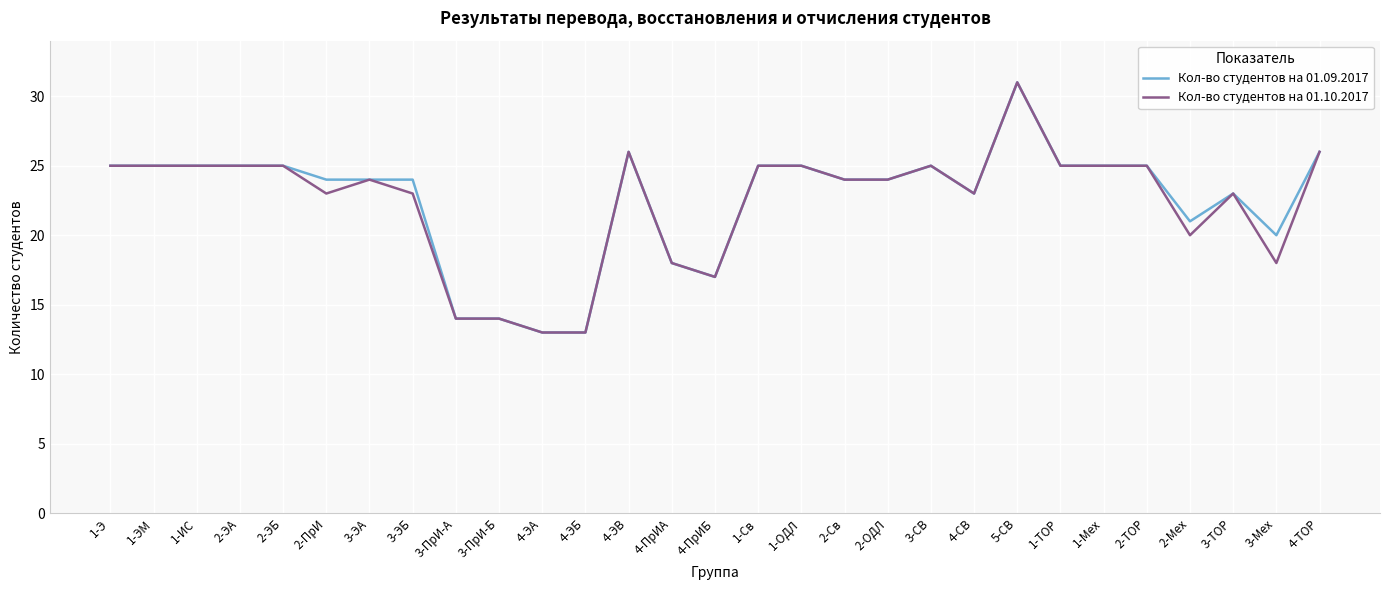

What is the greatest value displayed?

31